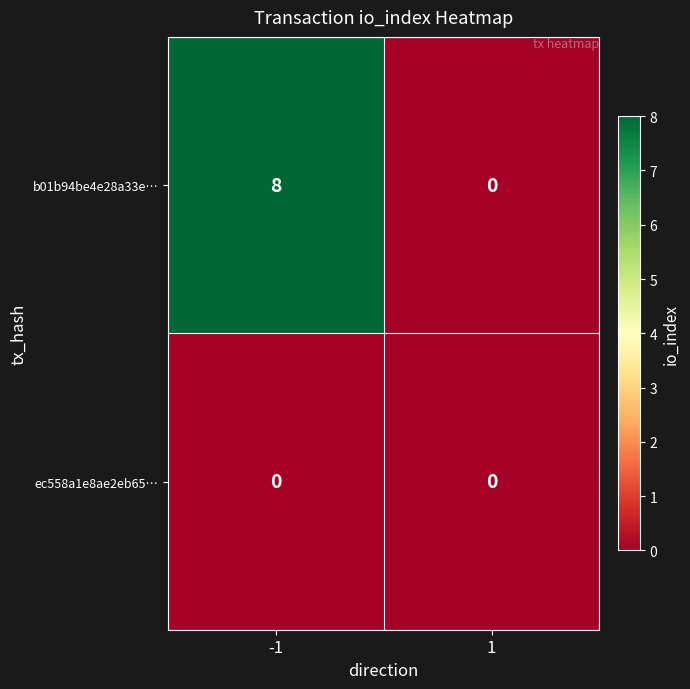

What is the average value of the b01b94be4e28a33e… series?

4